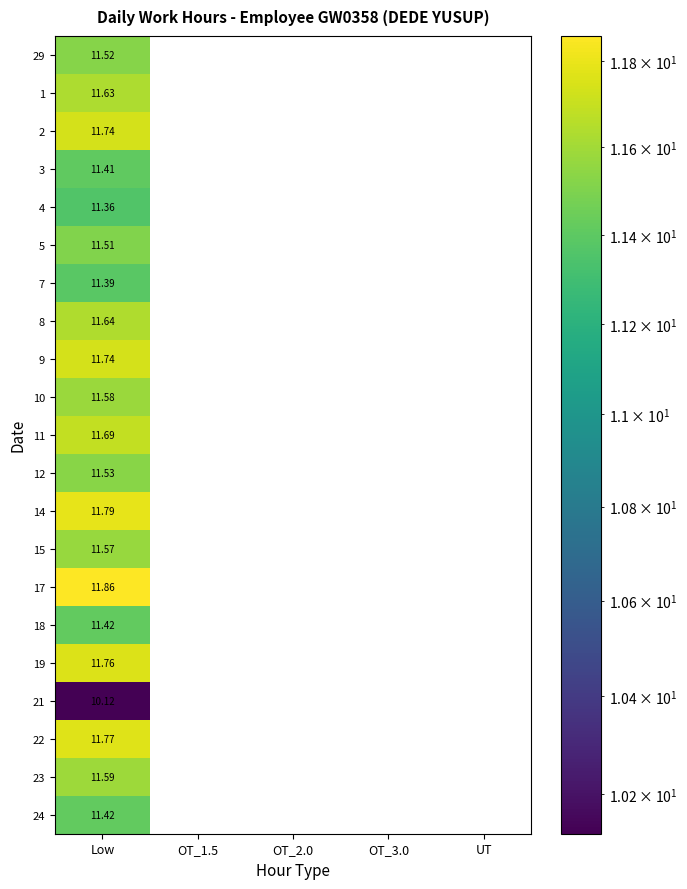

At which label does 9 reach its peak?

Low